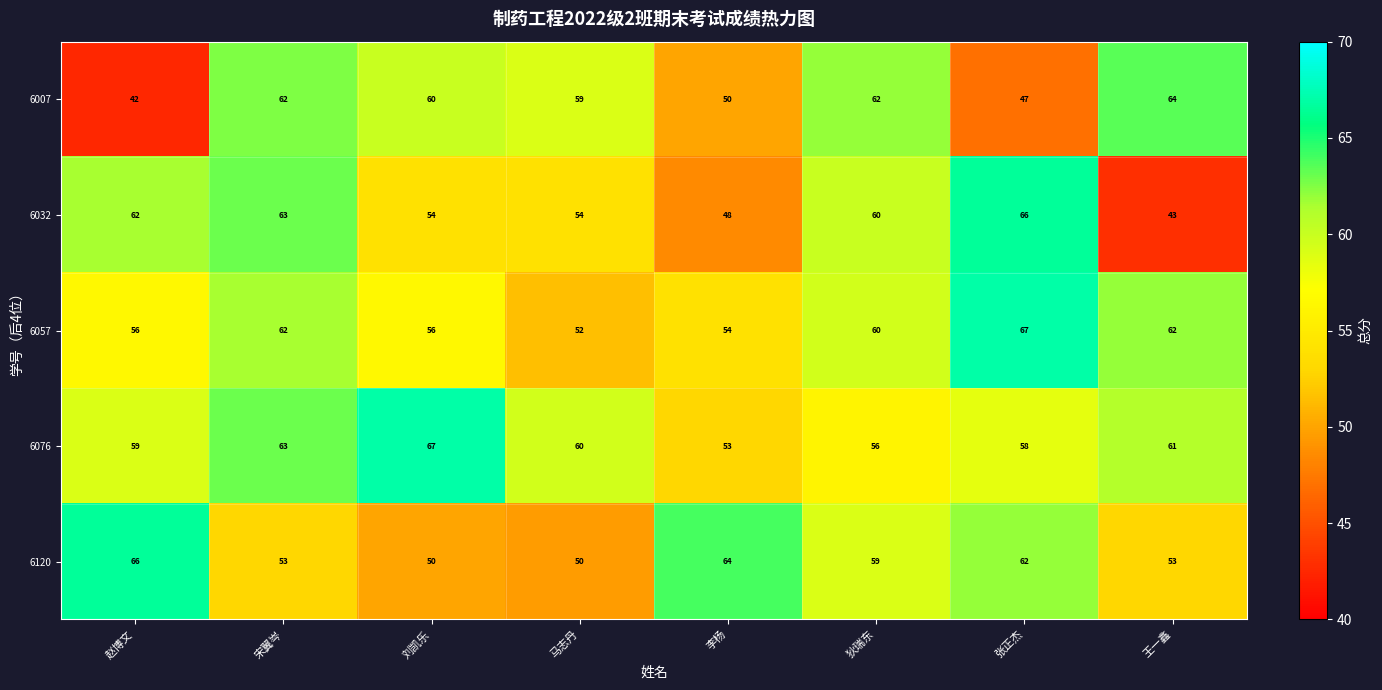

What is the average value of the 6032 series?

56